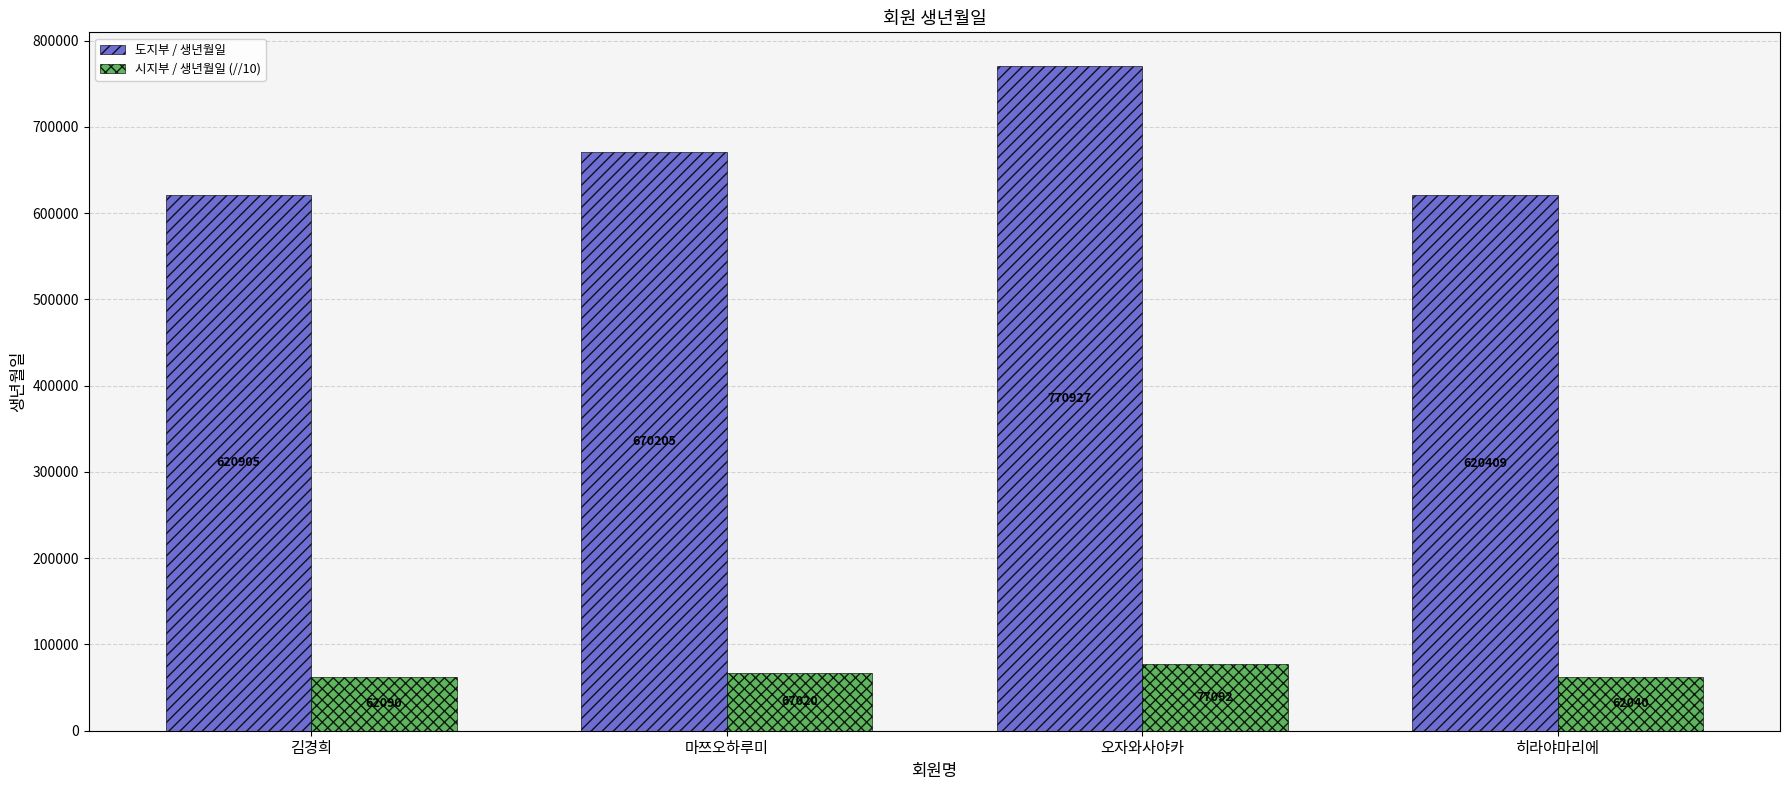

What is the difference between the highest and lowest values at 오자와사야카?

693835